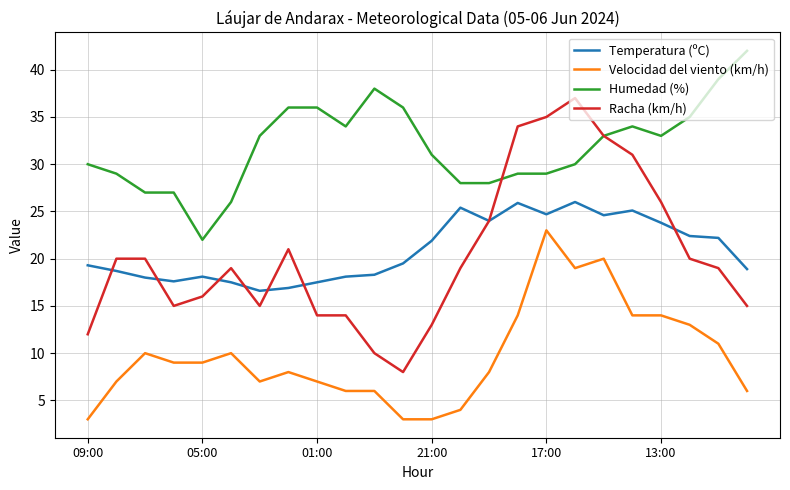

Which series has the largest total across all categories?

Humedad (%)